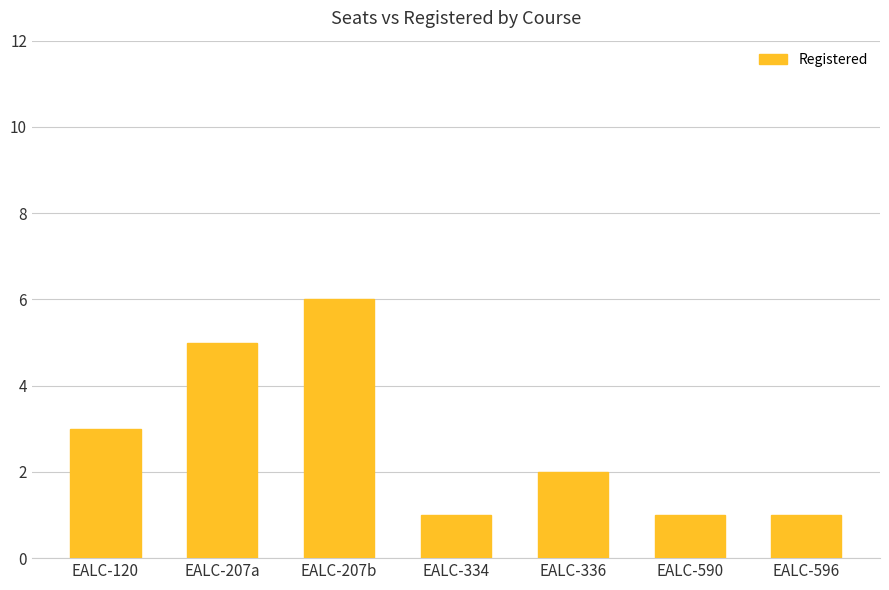

What is the sum of all values?

19